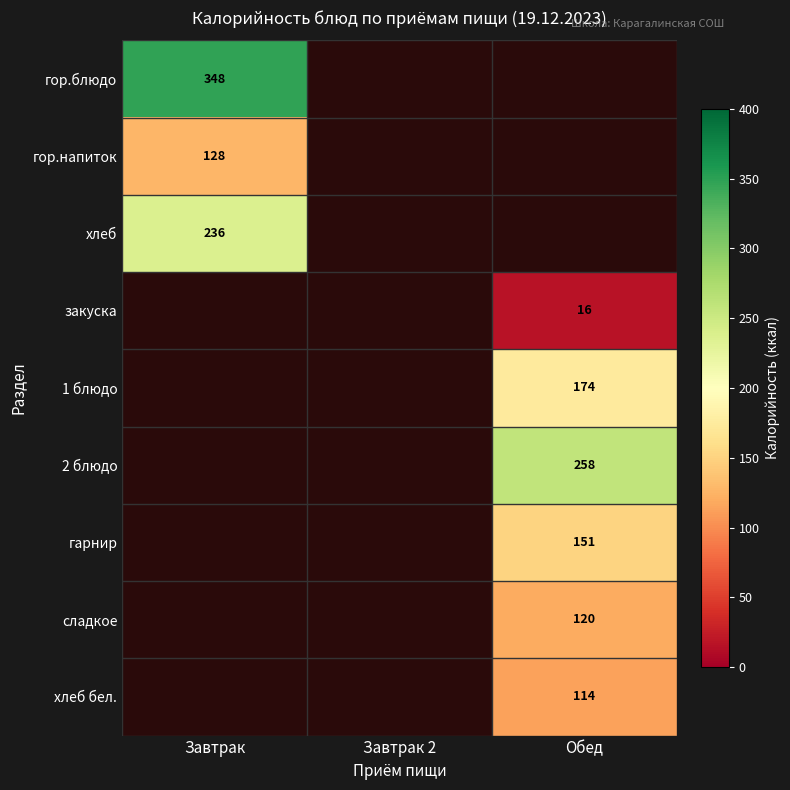

At which label does гарнир reach its minimum?

Завтрак